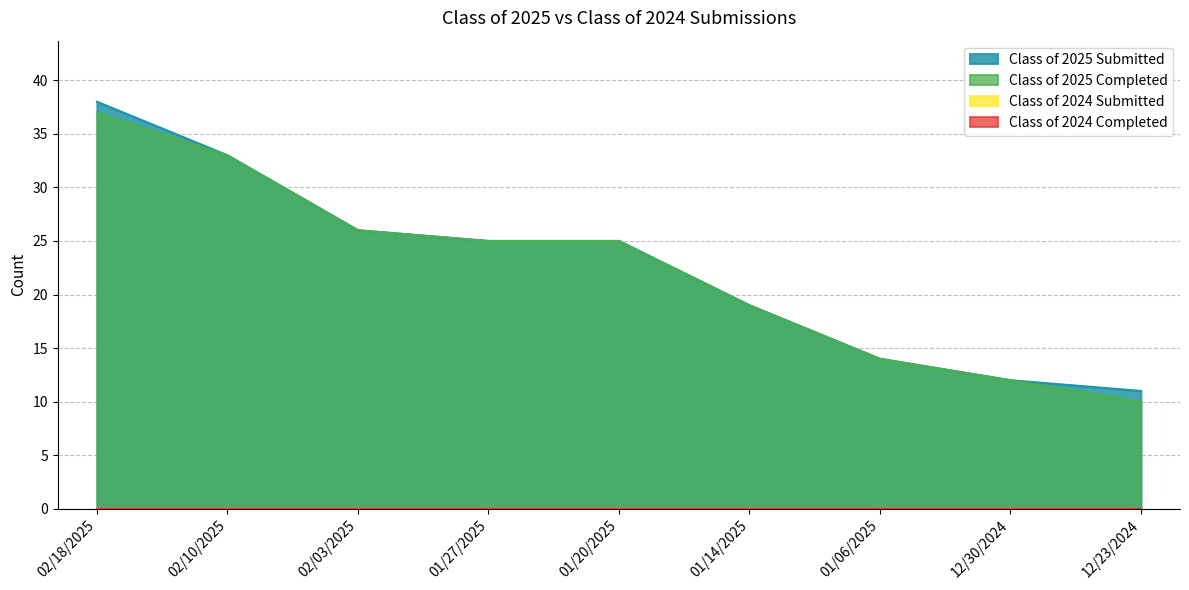

What position from the left is 01/27/2025?

4